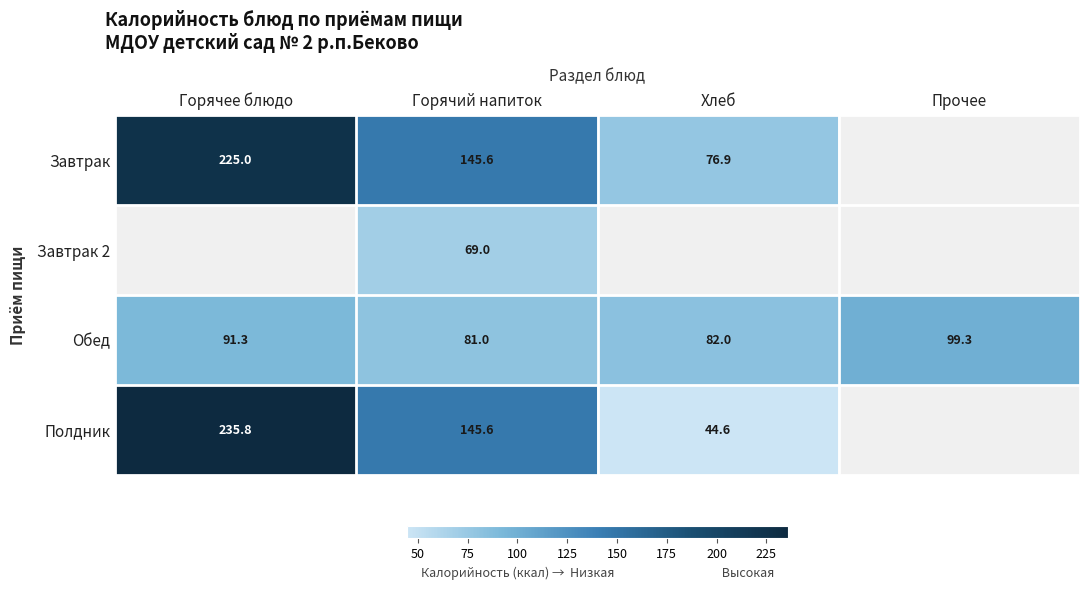

What is the difference between the second highest and second lowest values in the Обед series?

9.3